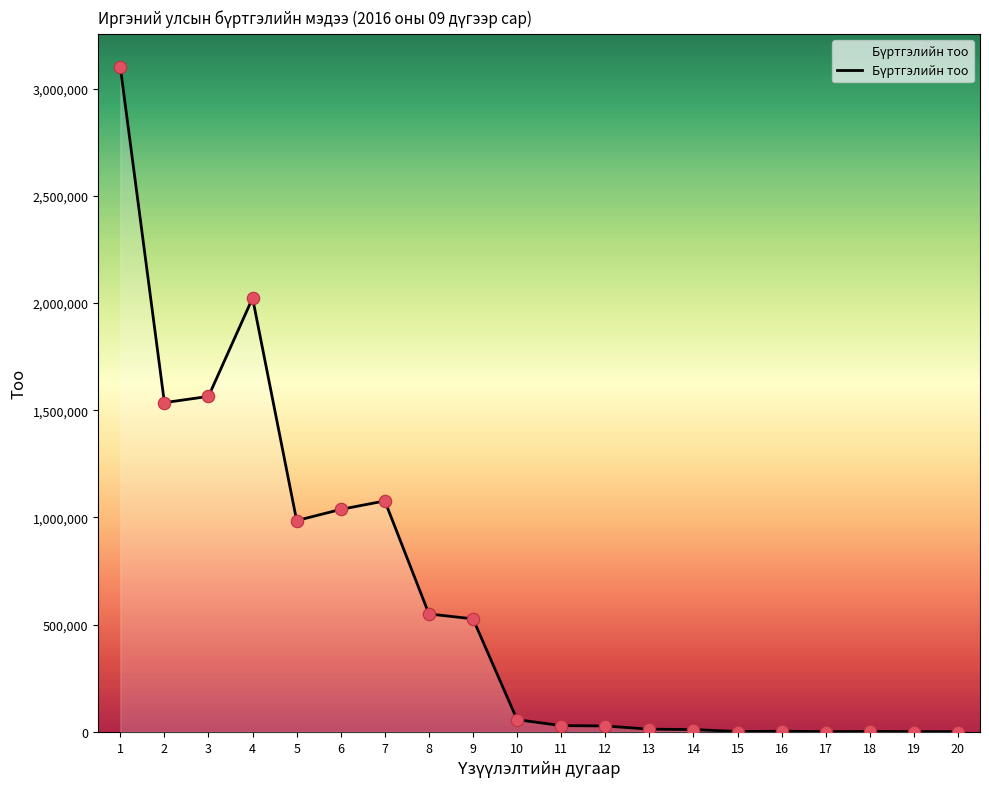

Which has a higher value, 20 or 1?

1